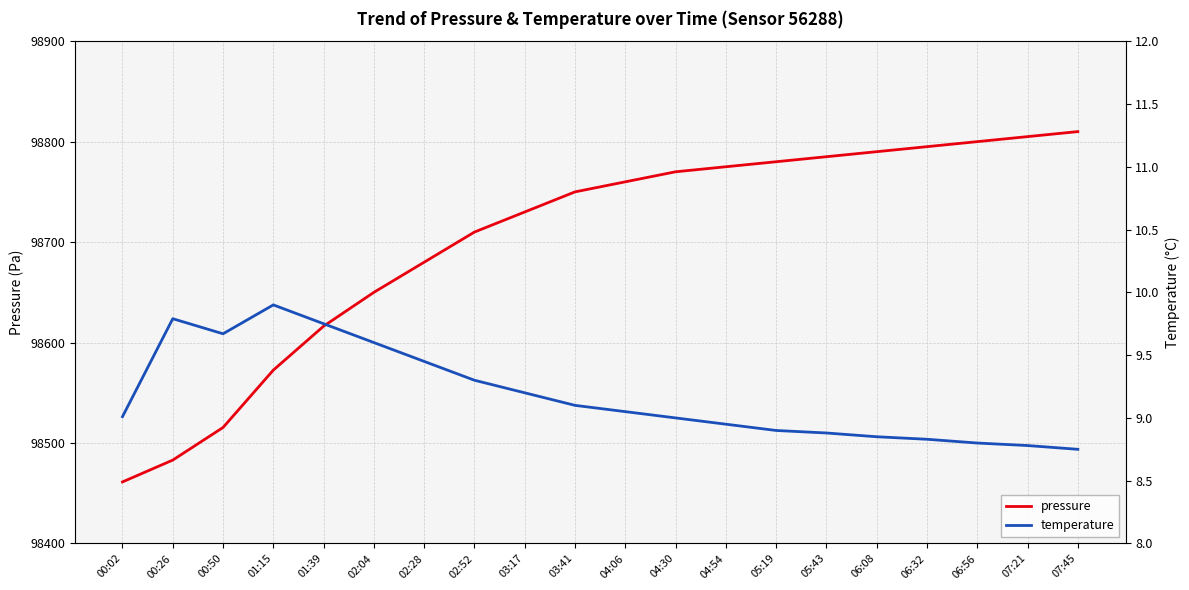

Does the chart have visible grid lines?

Yes